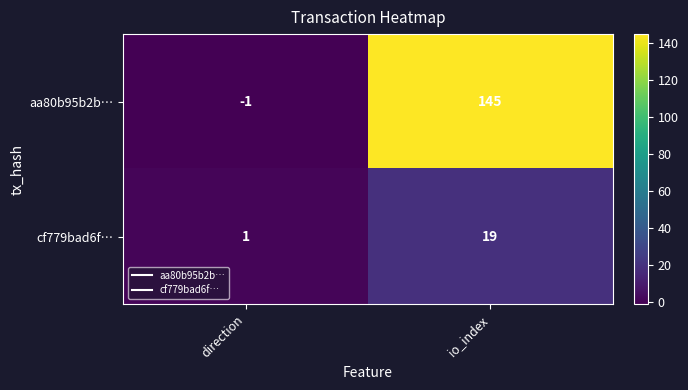

At which label is aa80b95b2b… closest to 72?

direction